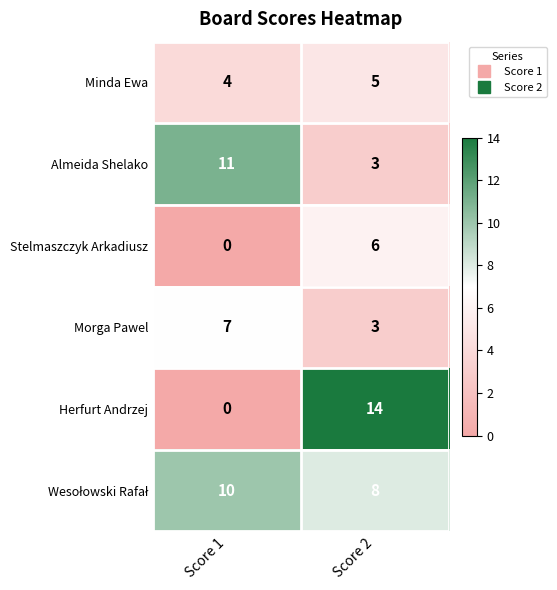

At which category is the sum across all series the highest?

Score 2